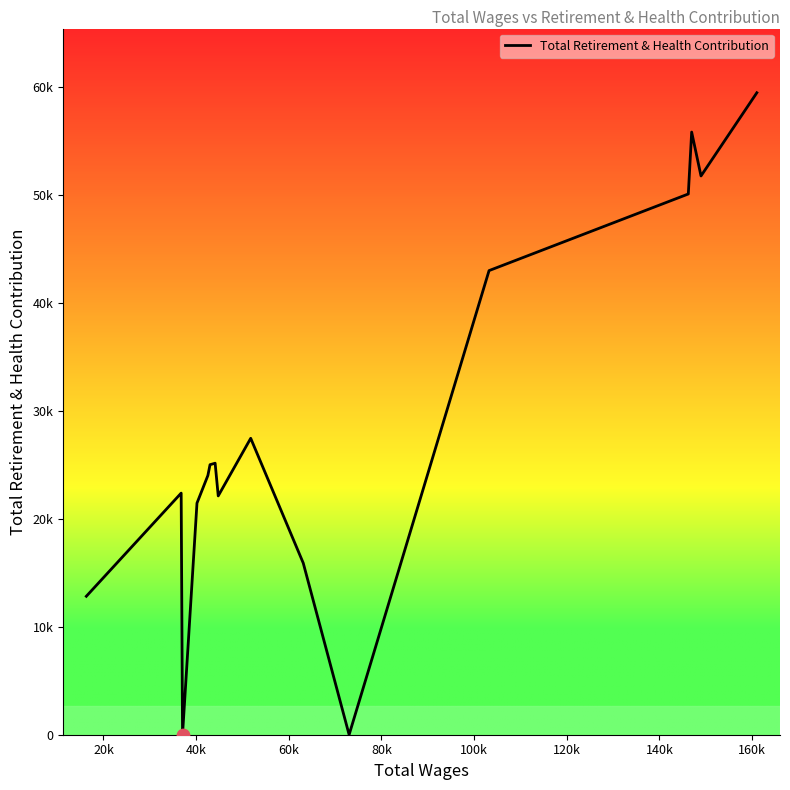

Does the chart have visible grid lines?

No